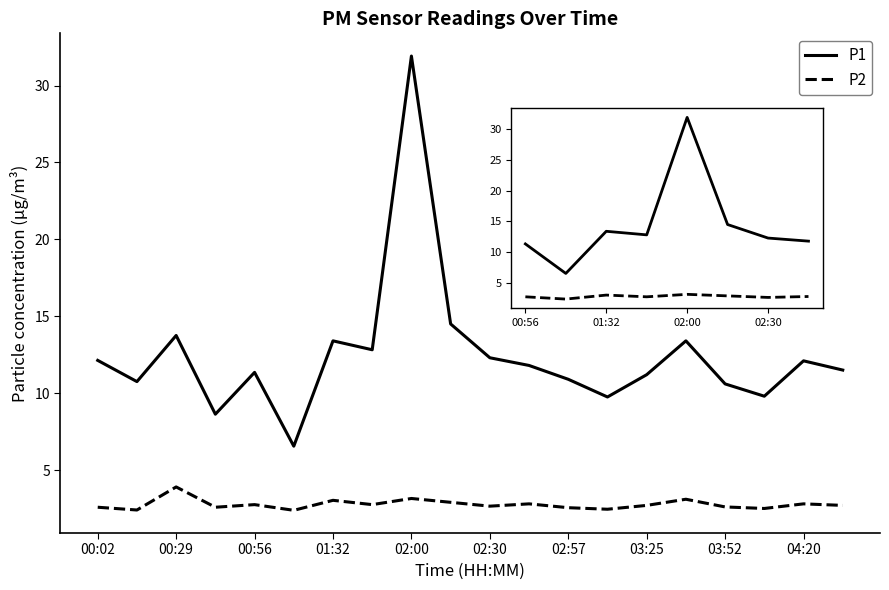

Which series has the largest total across all categories?

P1